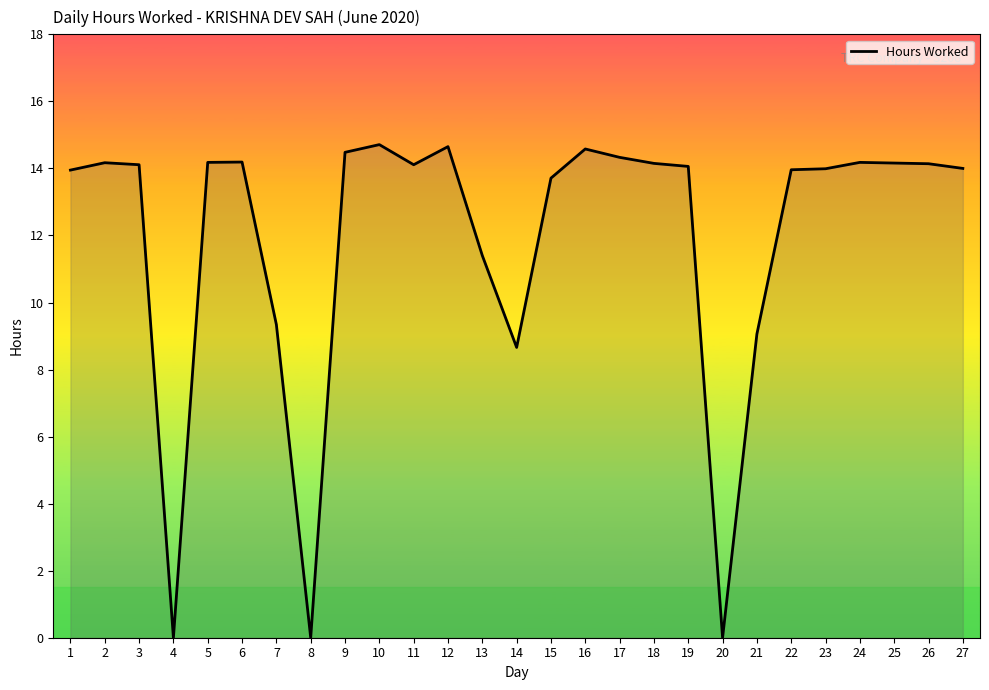

What is the greatest value displayed?

14.7